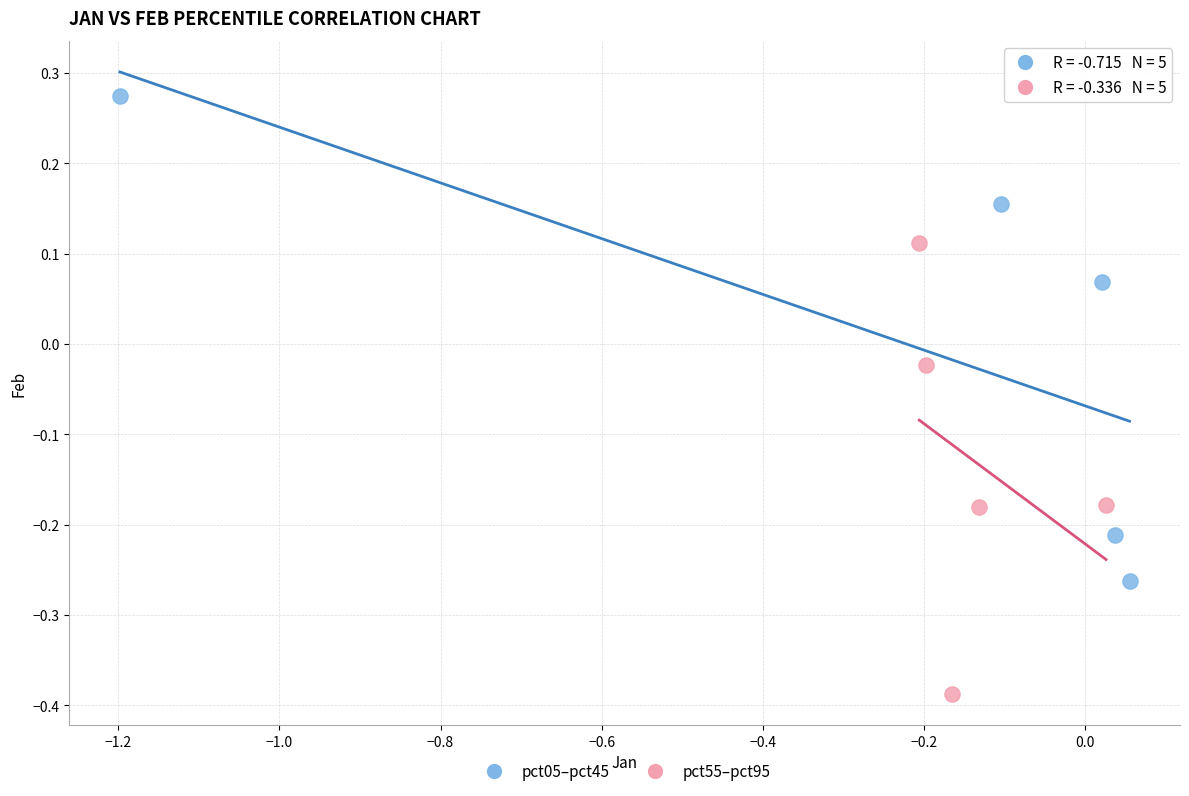

Which series reaches the minimum Y coordinate?

pct55–pct95